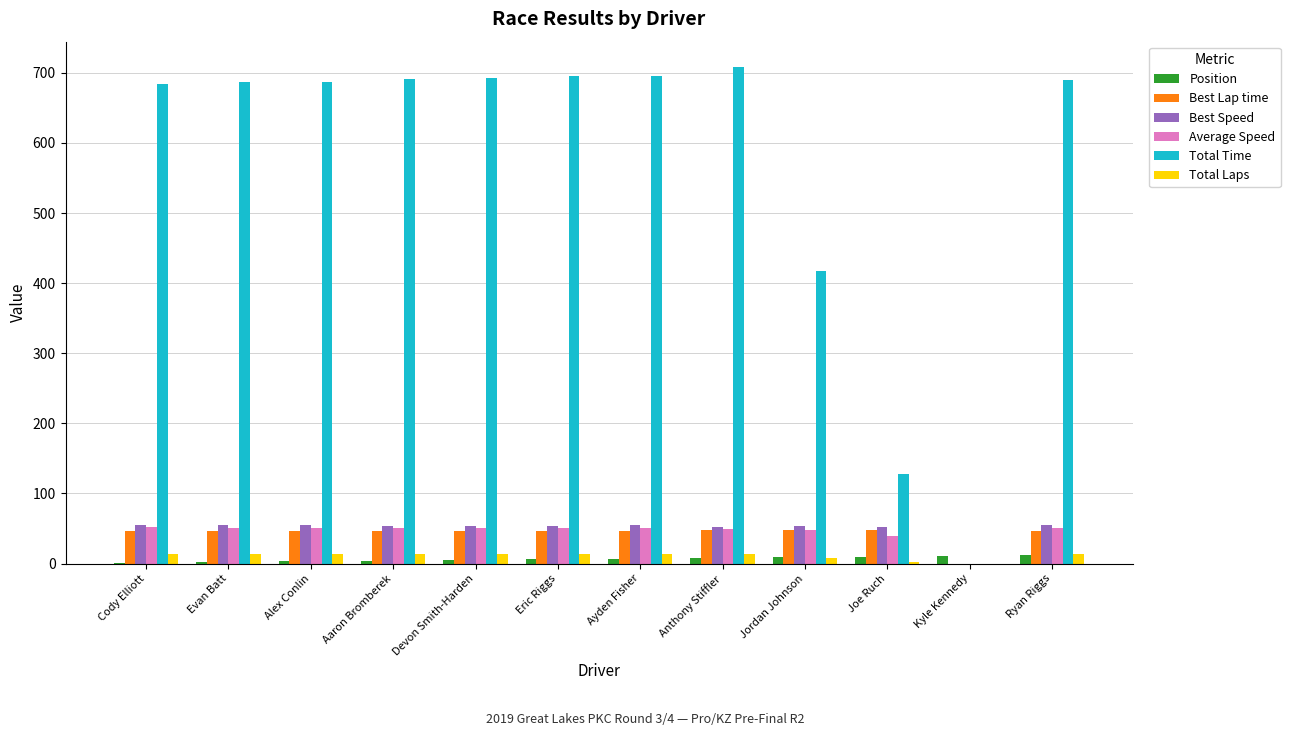

Which series changed the most between Eric Riggs and Kyle Kennedy?

Total Time